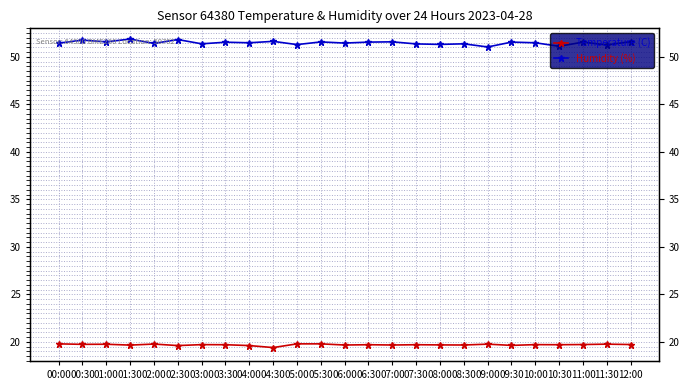

How many Temperature (C) values are between 19 and 20?

25